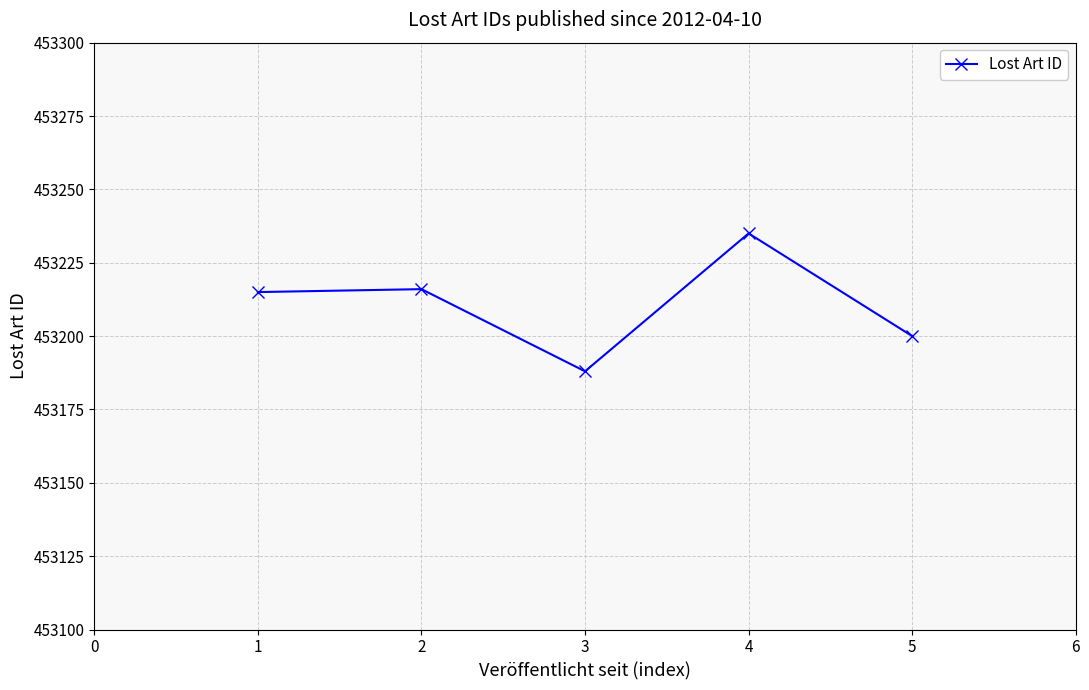

What is the average value?

453211